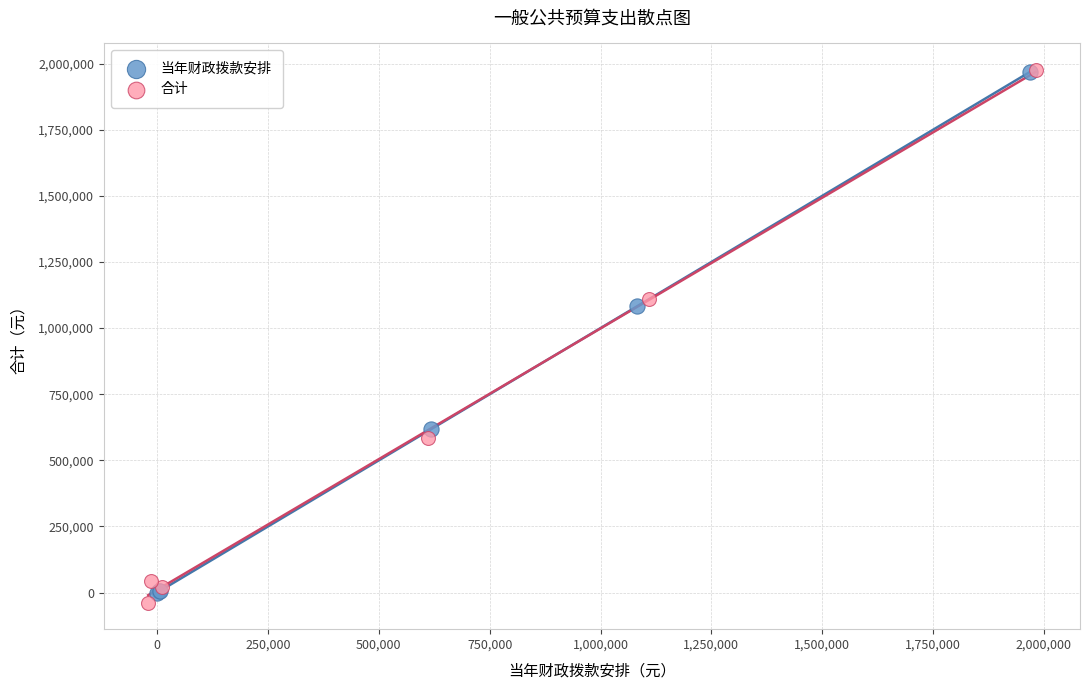

Which series has the widest spread of Y values?

合计